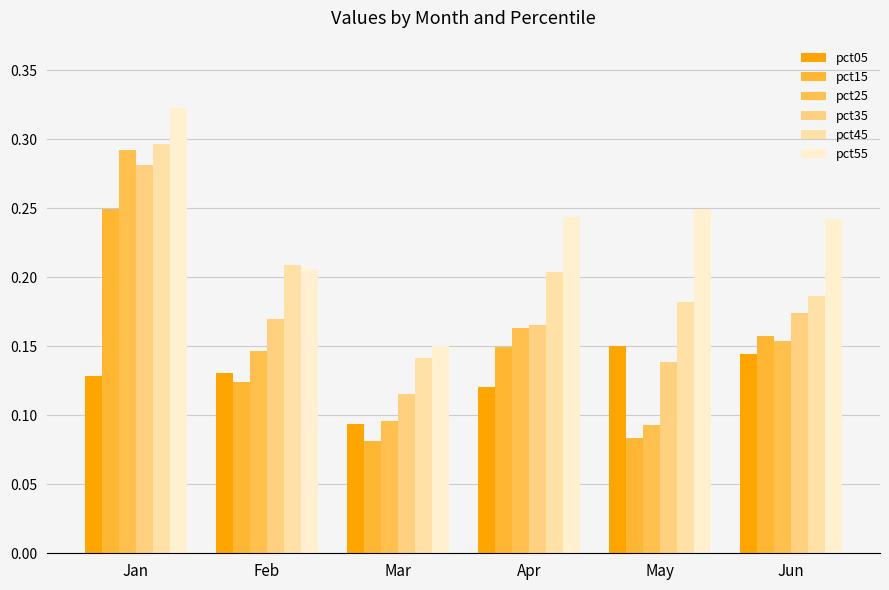

At which category is the sum across all series the highest?

Jan